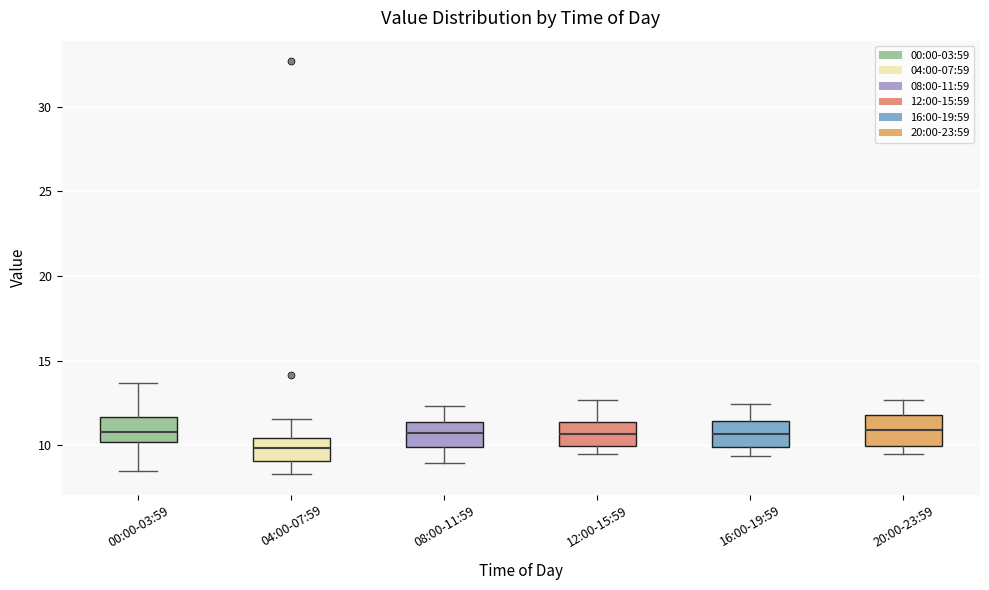

Reading left to right, transcribe this box plot: for each box, give where its median line is, the range the box spans, and where its two whiskers end, as read against the y-axis. The values are not printed on the chart, so give them approximately, as read against the axis.

00:00-03:59: median 11.0, box 10.0 to 11.5, whiskers 8.5 to 13.5
04:00-07:59: median 10.0, box 9.0 to 10.5, whiskers 8.5 to 11.5
08:00-11:59: median 10.5, box 10.0 to 11.5, whiskers 9.0 to 12.5
12:00-15:59: median 10.5, box 10.0 to 11.5, whiskers 9.5 to 12.5
16:00-19:59: median 10.5, box 10.0 to 11.5, whiskers 9.5 to 12.5
20:00-23:59: median 11.0, box 10.0 to 12.0, whiskers 9.5 to 12.5